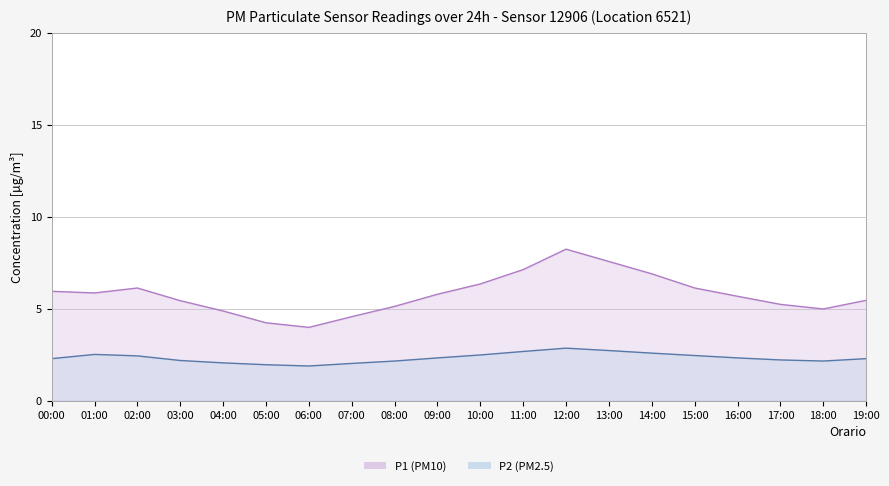

Reading left to right, list all the values displayed in this chart.

P1: 5.9	5.8	6.1	5.4	4.9	4.2	4.0	4.6	5.1	5.8	6.3	7.1	8.2	7.6	6.9	6.1	5.7	5.2	5.0	5.5
P2: 2.3	2.5	2.4	2.2	2.0	1.9	1.9	2.0	2.1	2.3	2.5	2.7	2.9	2.7	2.6	2.5	2.3	2.2	2.1	2.3